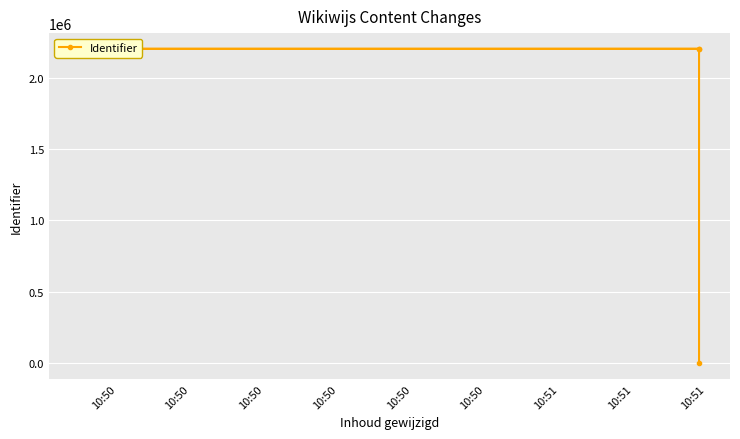

What is the average value?

1650493